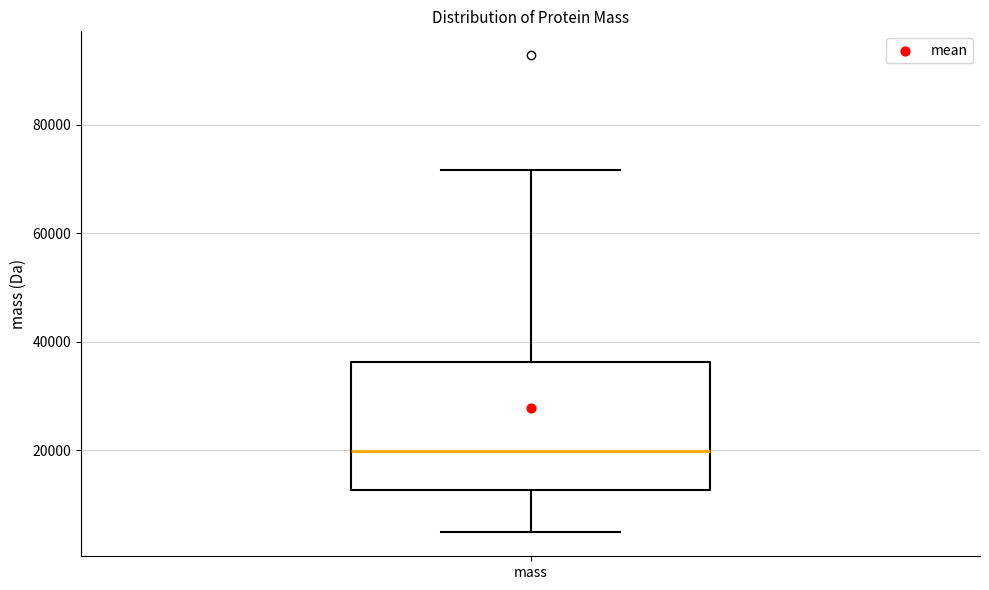

Read this box plot against the y-axis: the position of the median line, the range covered by the box, and the ends of both whiskers. The values are not printed on the chart, so give them approximately, as read against the axis.

median 20000, box 12000 to 36000, whiskers 4000 to 72000